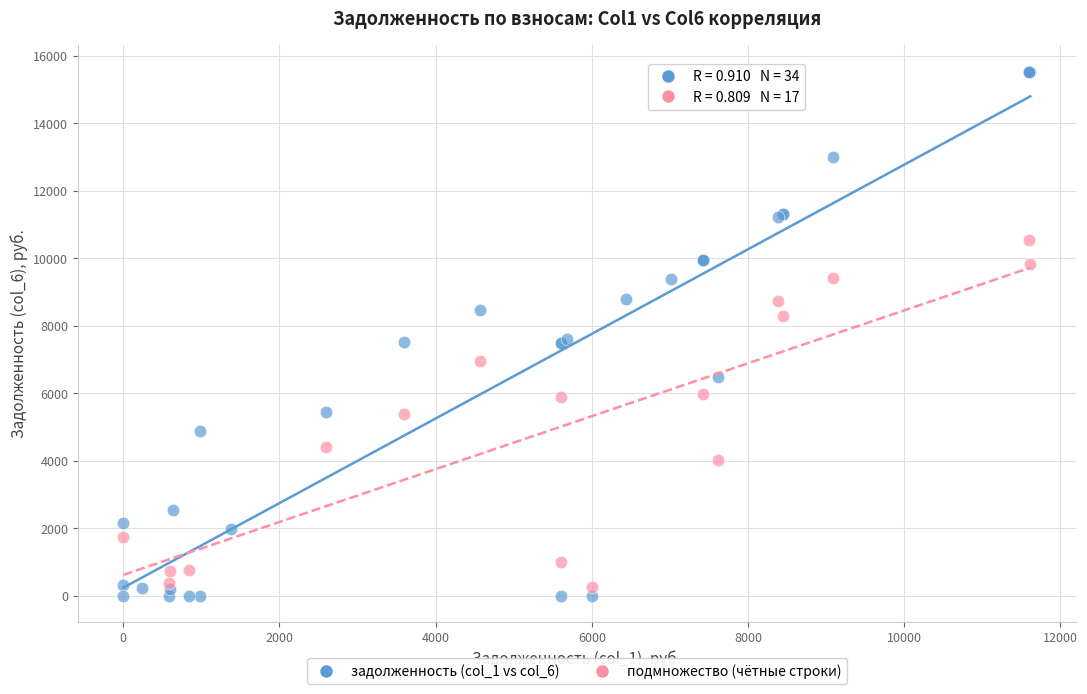

Which series reaches the maximum Y coordinate?

задолженность (col_1 vs col_6)